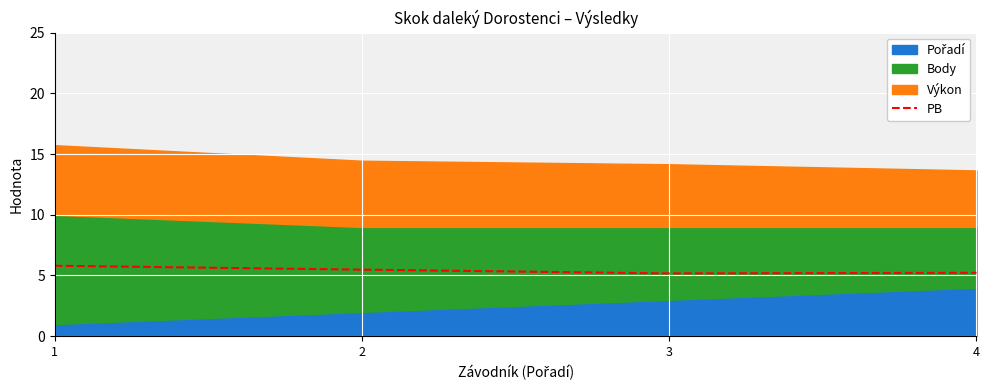

How many values are between 5 and 6?

4